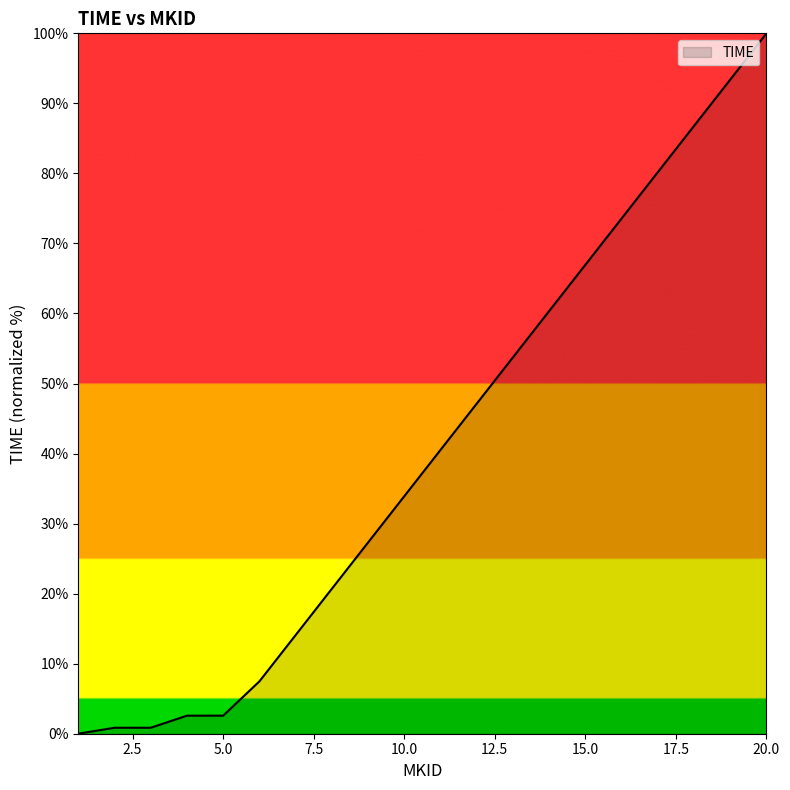

What is the difference between the maximum and minimum values?

100.0